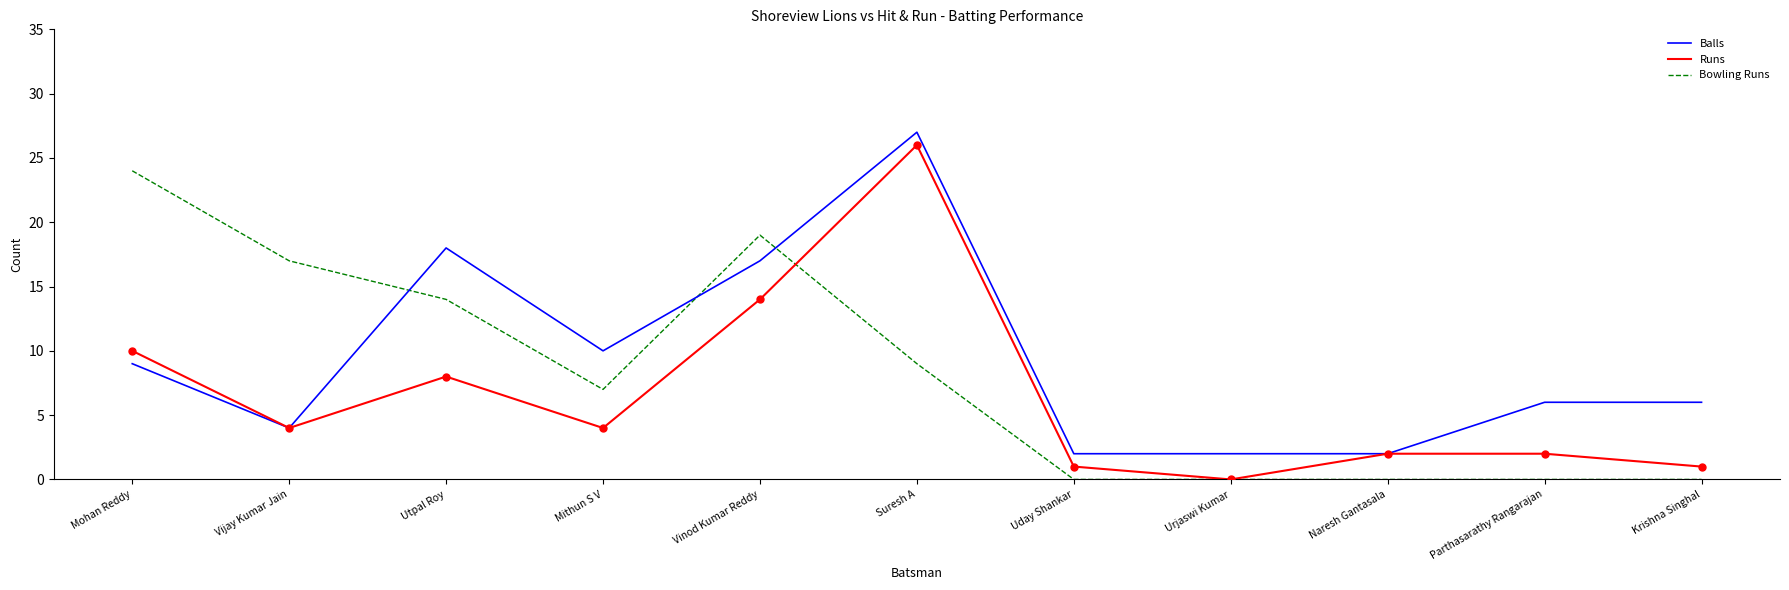

Is the value of Runs at Utpal Roy greater than the value of Balls at Mithun S V?

No